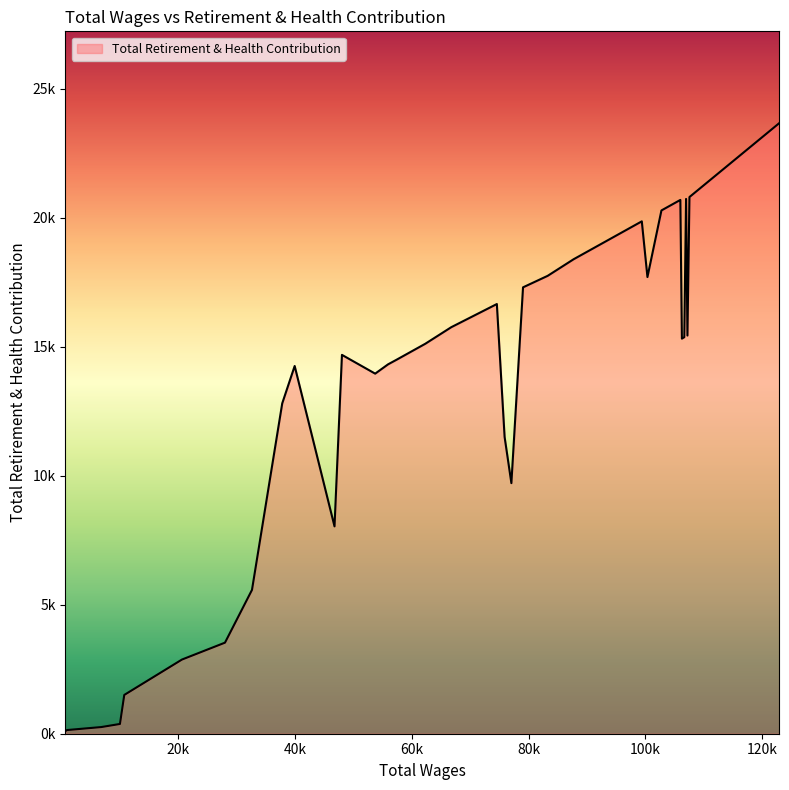

What is the average value?

13124